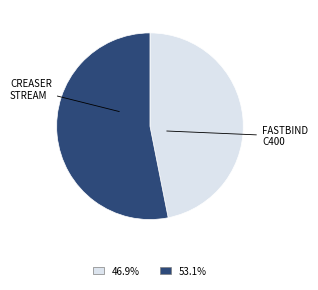

Is there a majority slice in this chart?

Yes